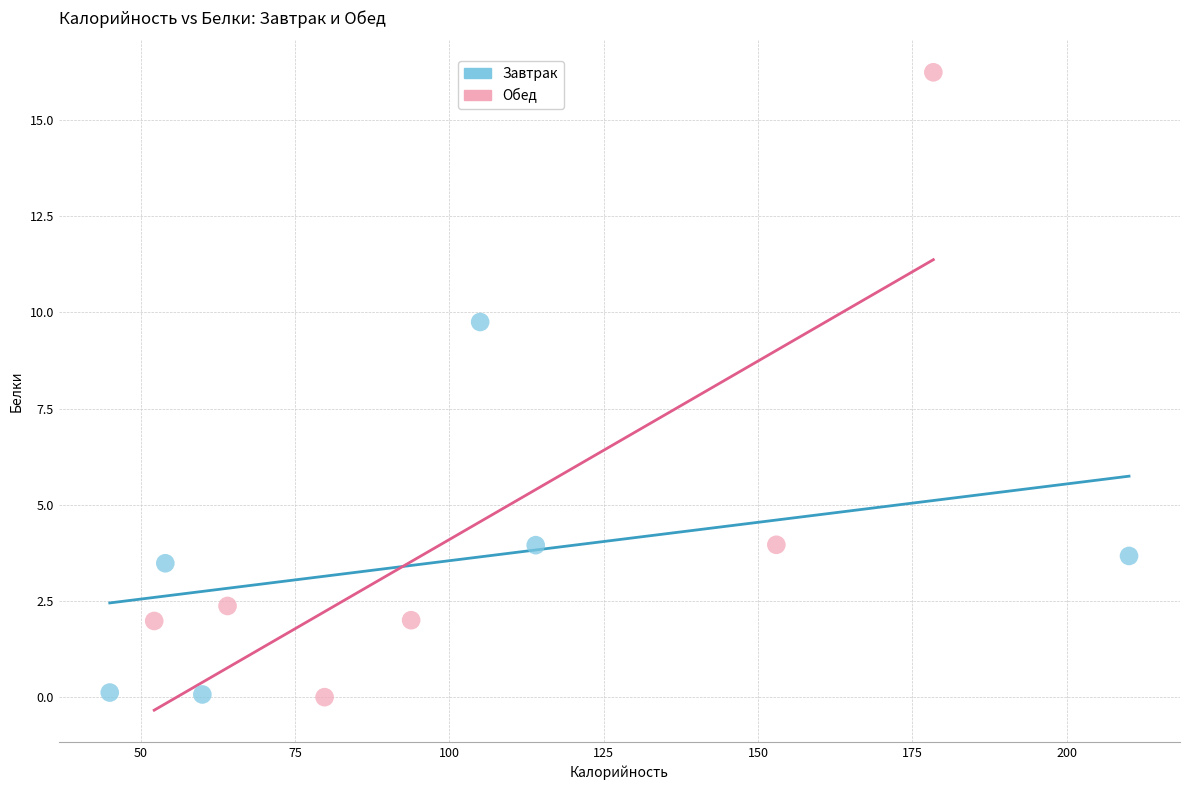

Which series reaches the maximum Y coordinate?

Обед